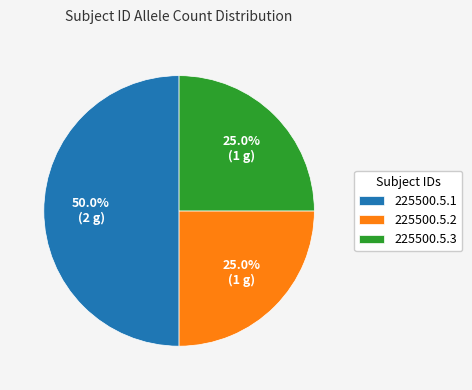

The 225500.5.3 slice represents 25% of the pie. True or false?

True